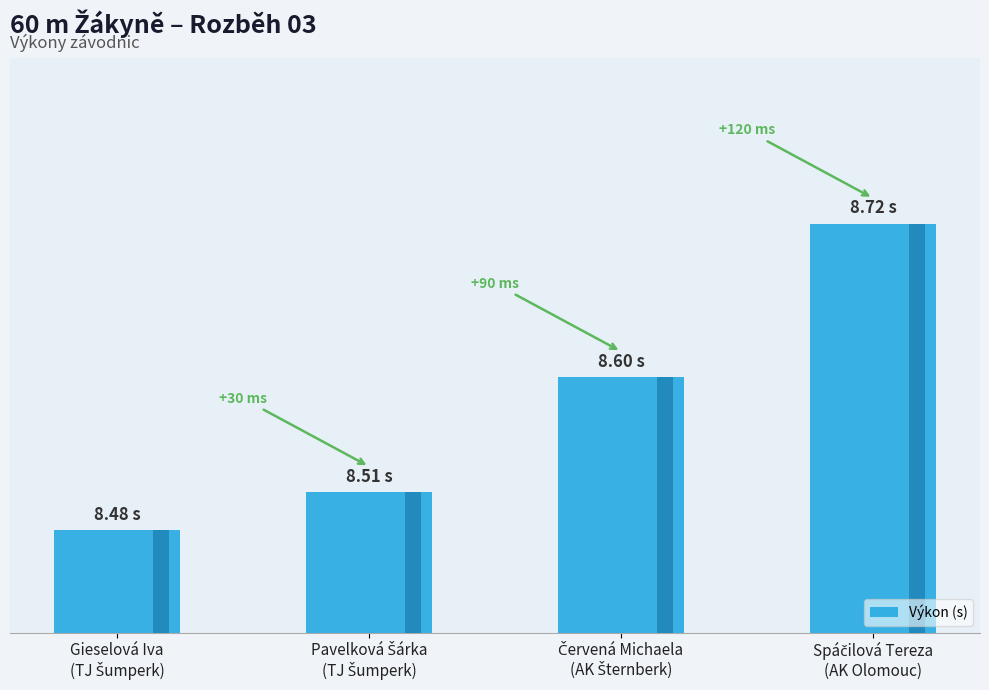

List the labels in order of value, smallest first.

Gieselová Iva
(TJ Šumperk), Pavelková Šárka
(TJ Šumperk), Červená Michaela
(AK Šternberk), Spáčilová Tereza
(AK Olomouc)